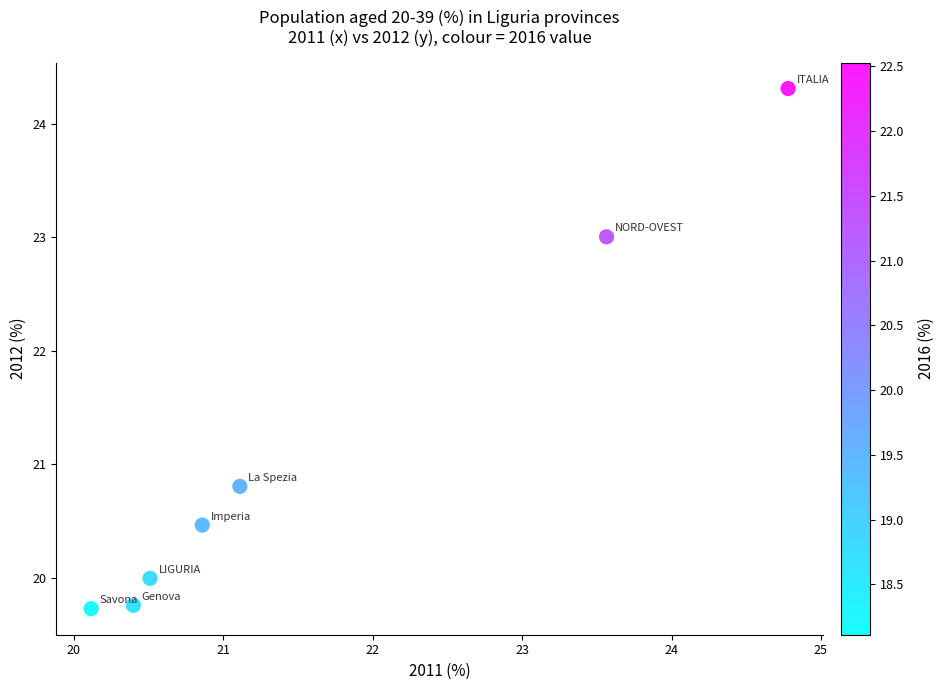

What Y value in the scatter plot is closest to 22?

23.0